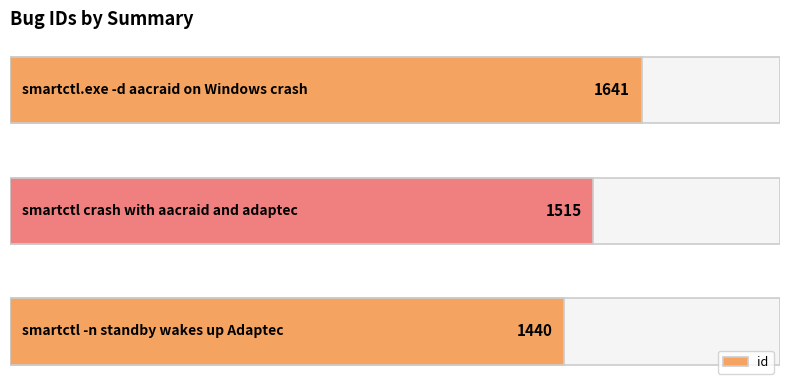

The value at 250 is 1515. True or false?

True